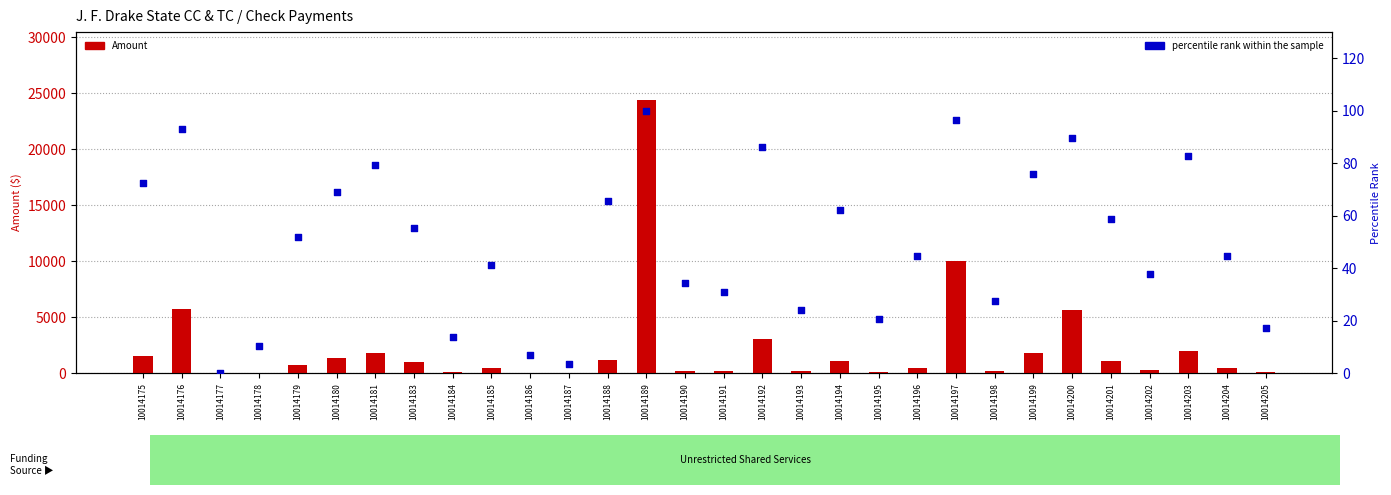

At which category is the sum across all series the highest?

10014189